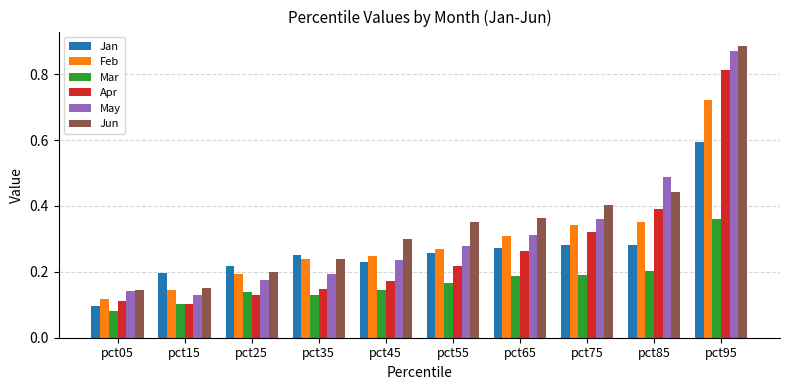

Which series has the largest total across all categories?

Jun